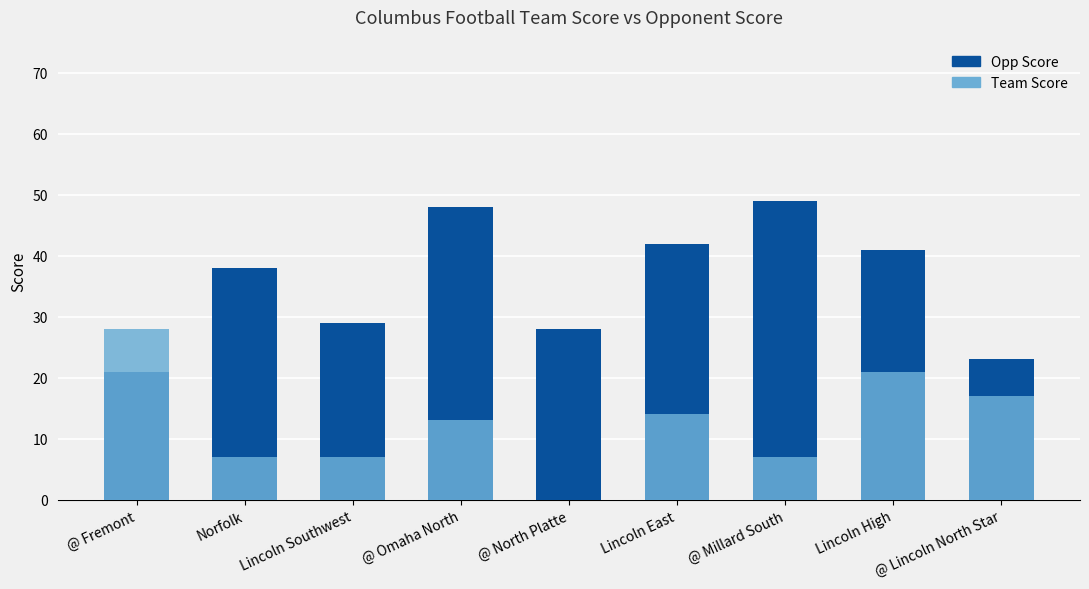

Does the chart contain stacked bars?

No